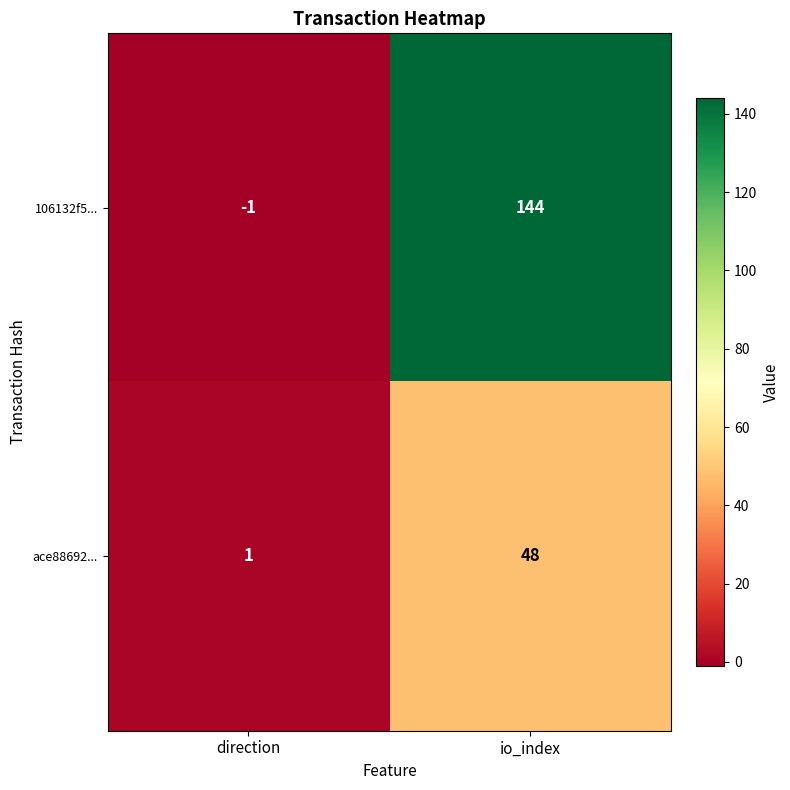

At which category is the sum across all series the highest?

io_index